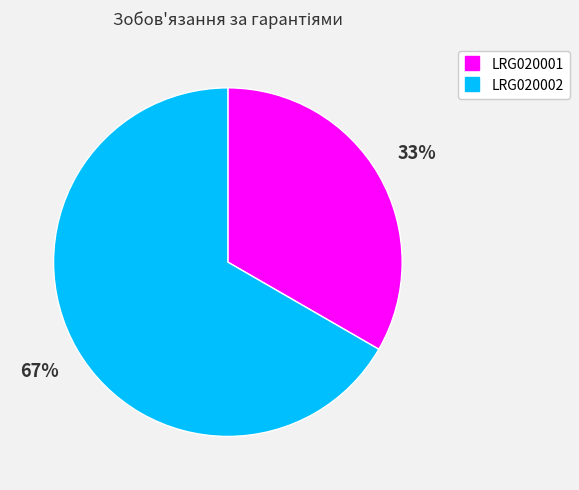

Is the sum of LRG020001 and LRG020002 greater than half?

Yes